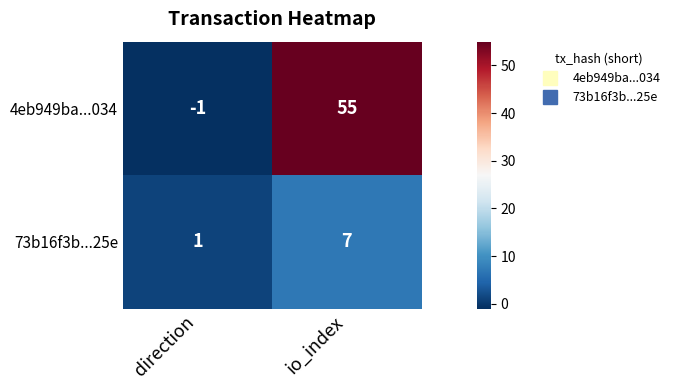

Between direction and io_index, which series saw the biggest shift?

4eb949ba...034